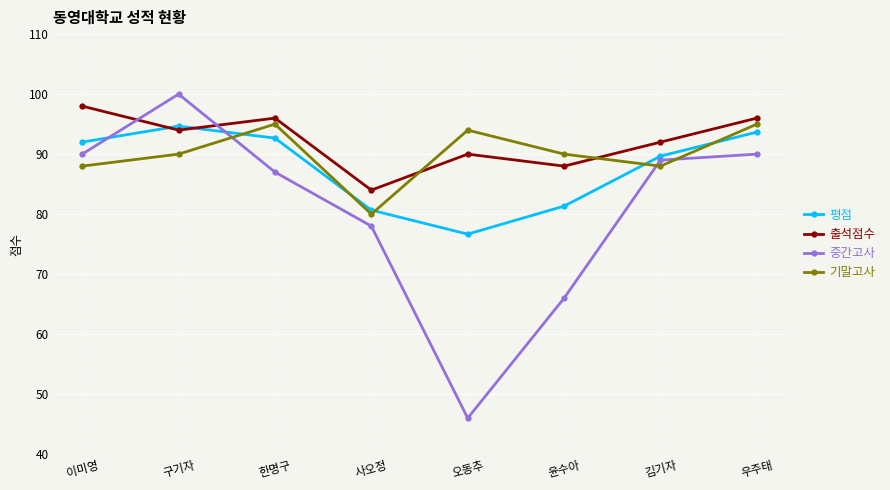

In 출석점수, how many points are lower than both neighbors (excluding endpoints)?

3